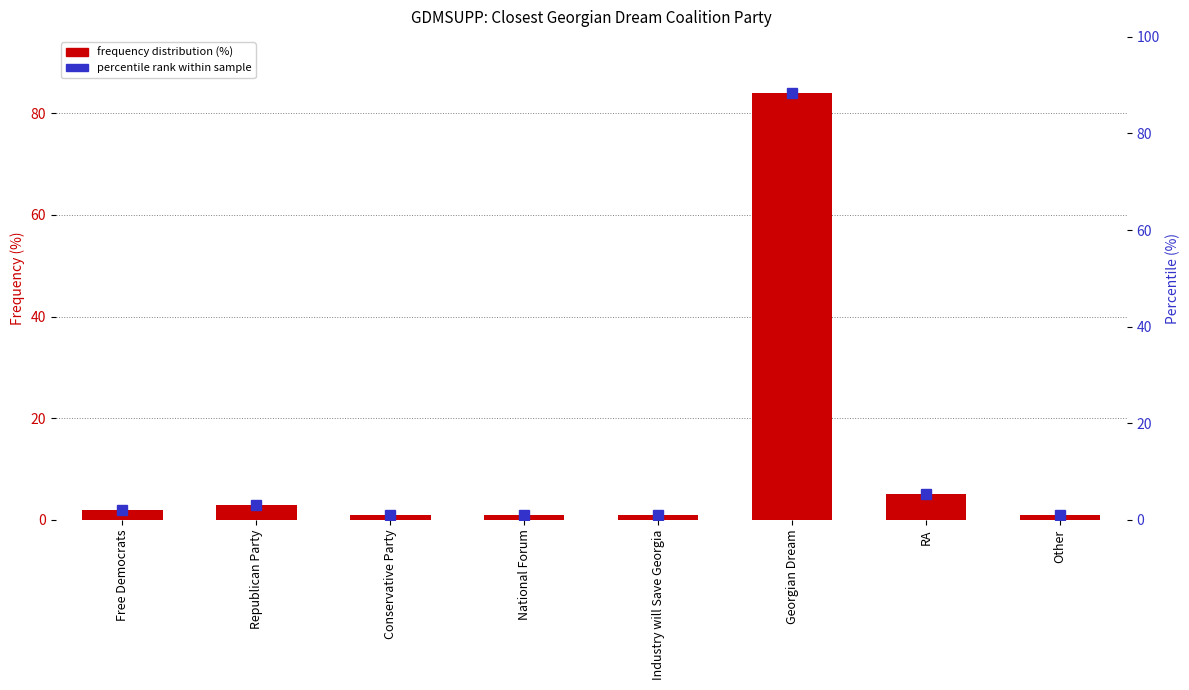

What position from the right is Georgian Dream?

3